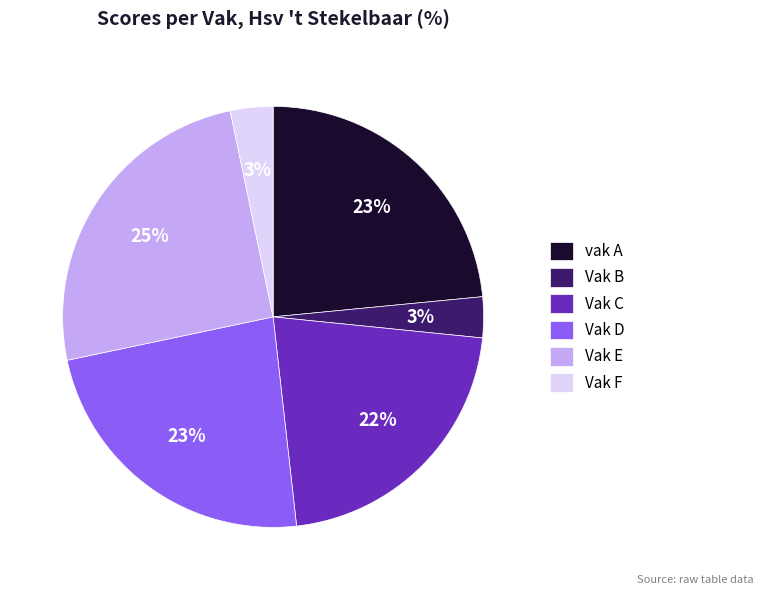

Is it true that Vak C is 22% of the pie?

True